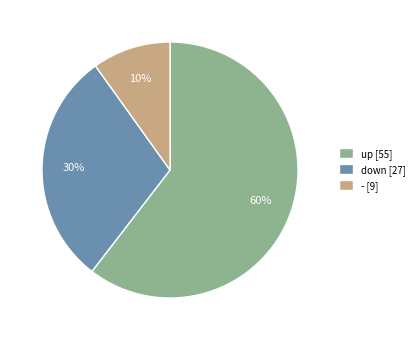

Is the sum of - [9] and down [27] greater than half?

No